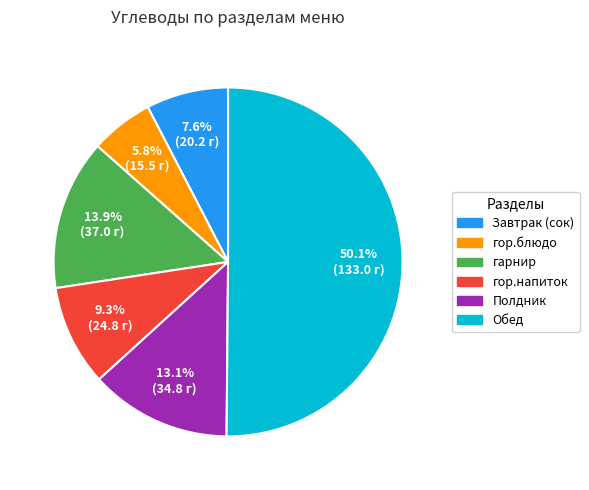

How many slices are in this pie chart?

6